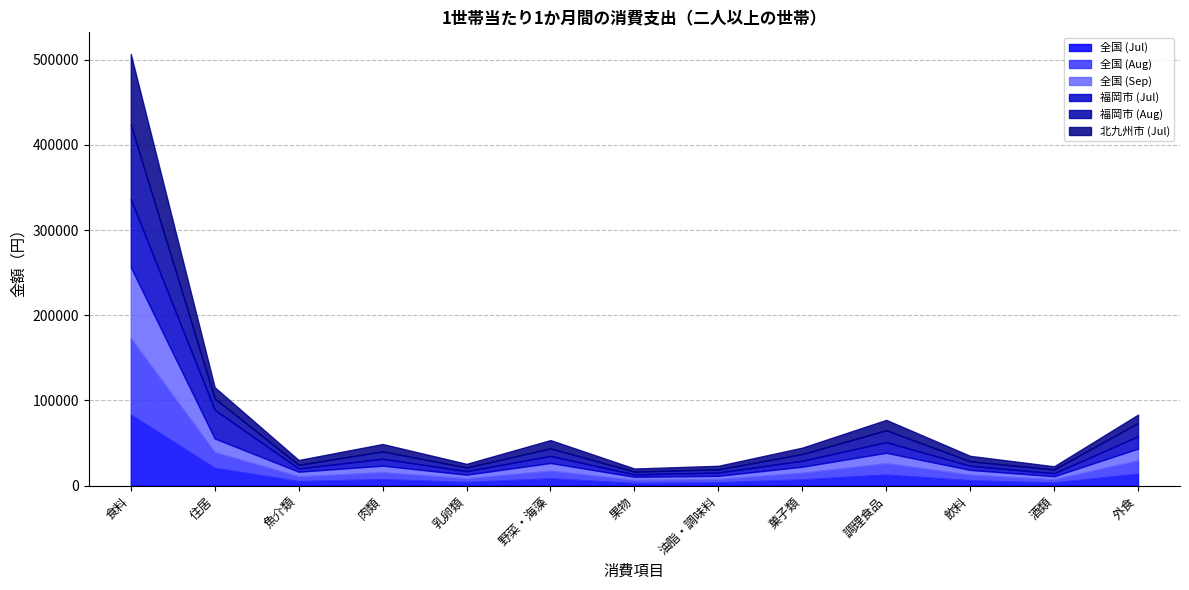

What is the label of the 5th point from the right?

菓子類